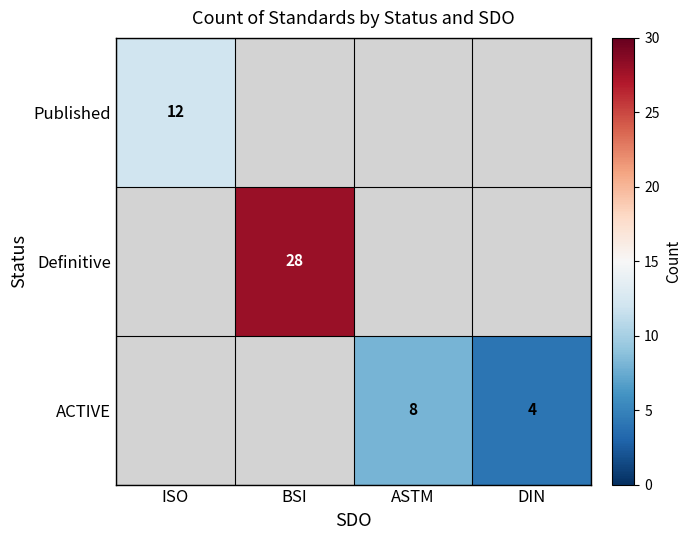

The value of ACTIVE at ASTM is 3. True or false?

False